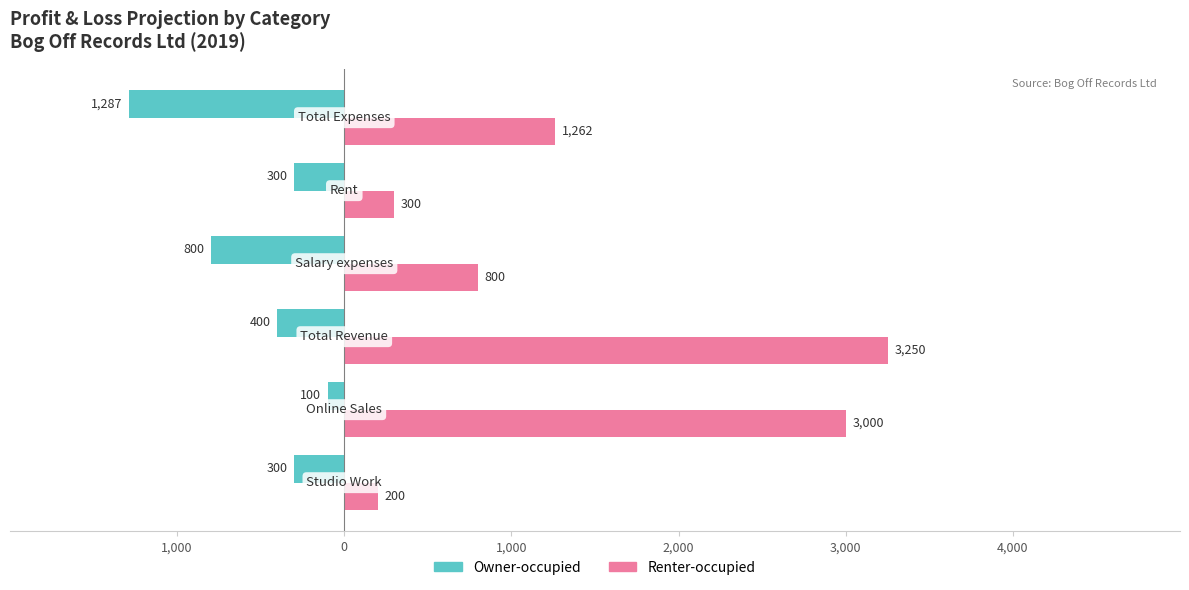

What are all the series names shown in the legend?

Owner-occupied, Renter-occupied